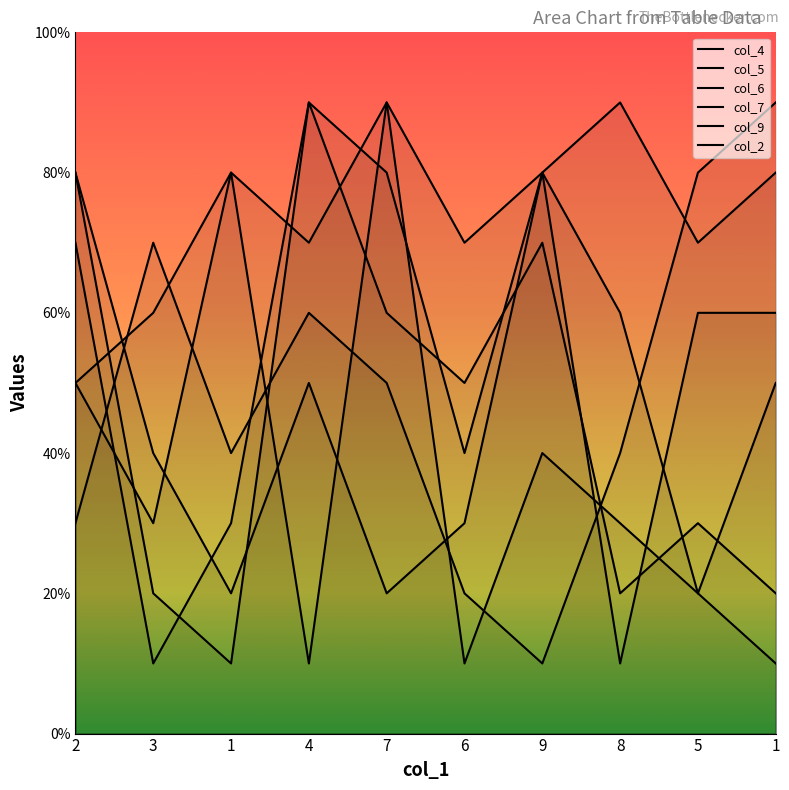

What value does the col_4 series have at 6?

3